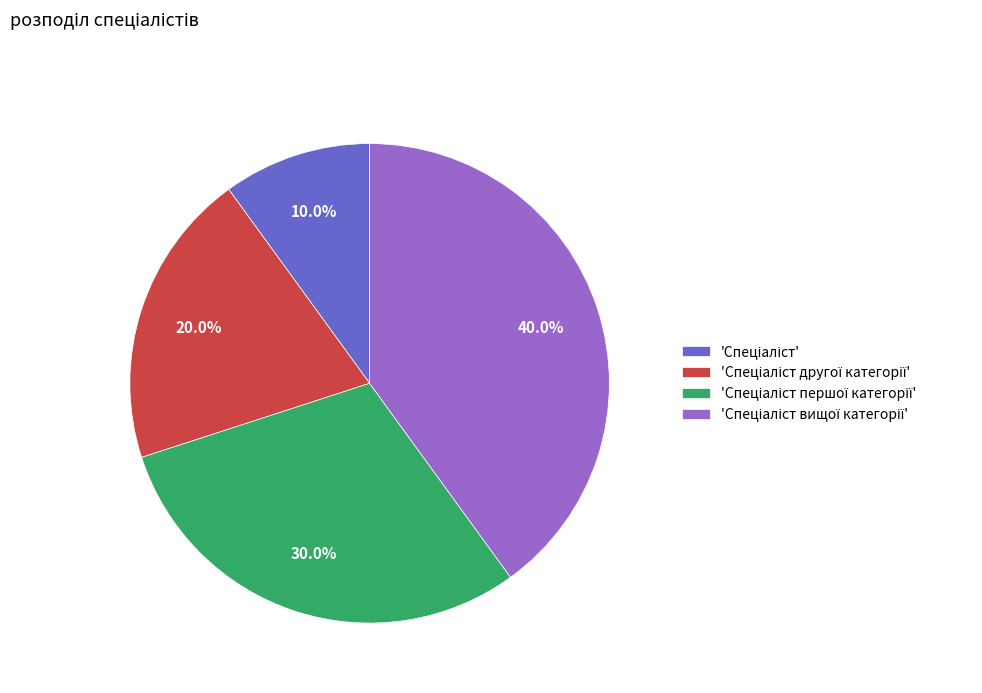

Is there any slice that represents more than half of the pie?

No